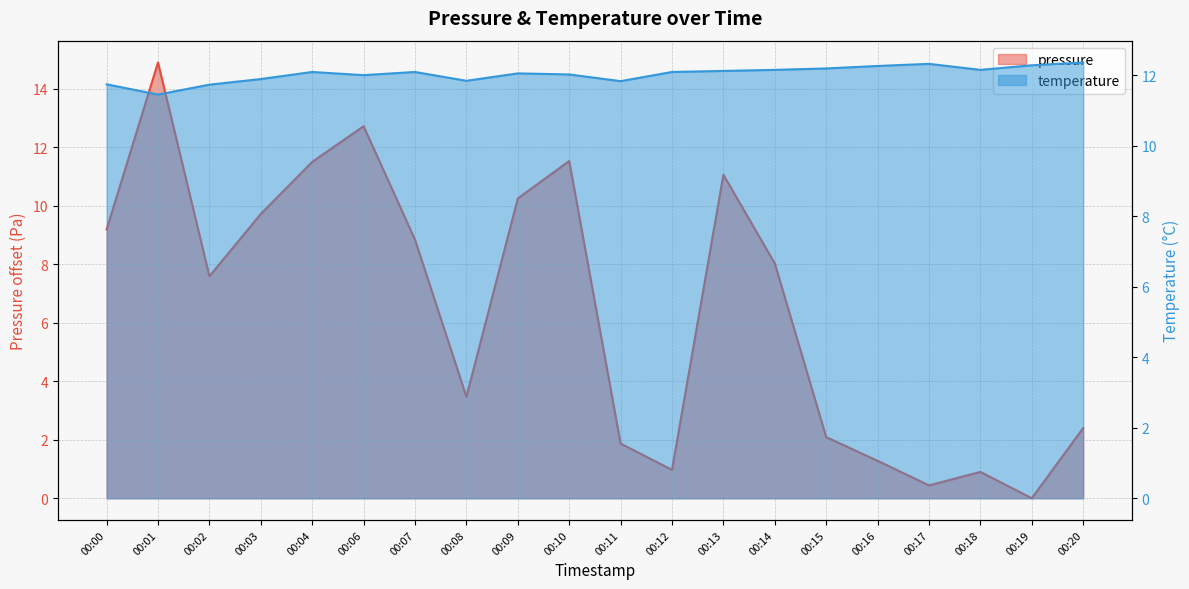

Does the chart display data point markers on the line(s)?

No